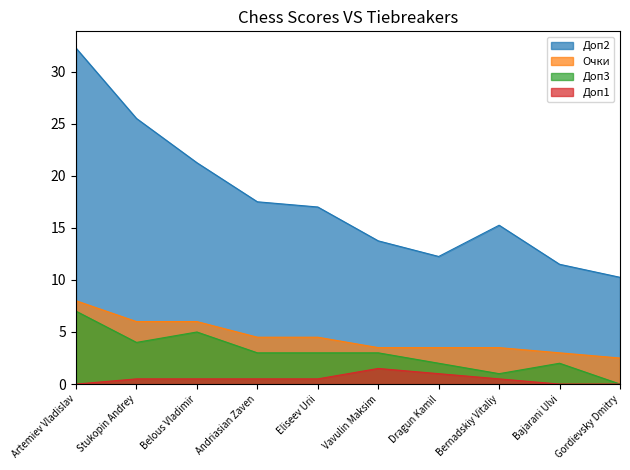

The value of Доп3 at Bernadskiy Vitaliy is 1.7. True or false?

False